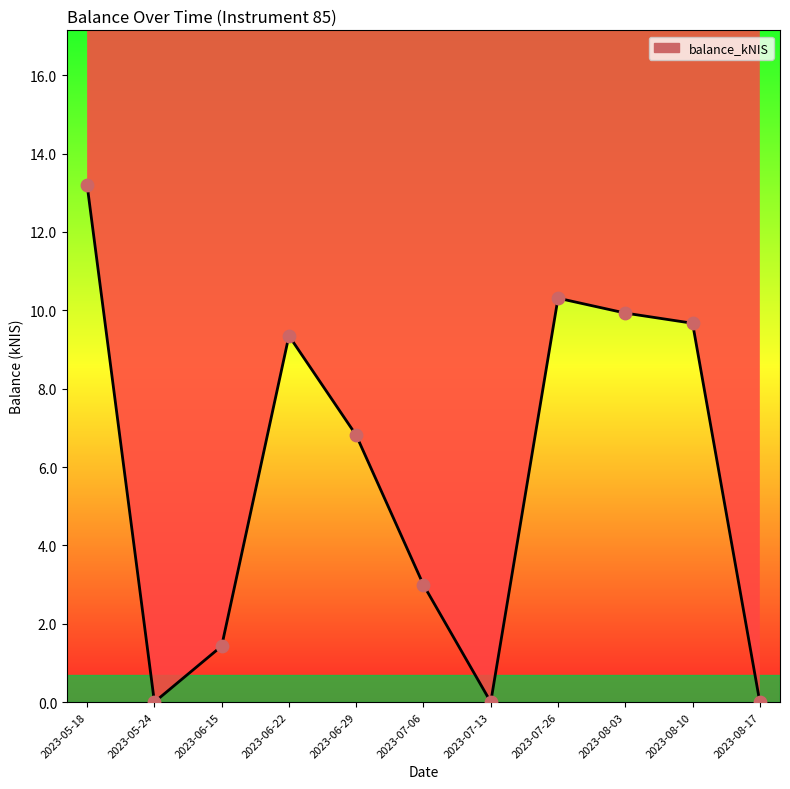

Which has a higher value, 2023-07-13 or 2023-06-29?

2023-06-29